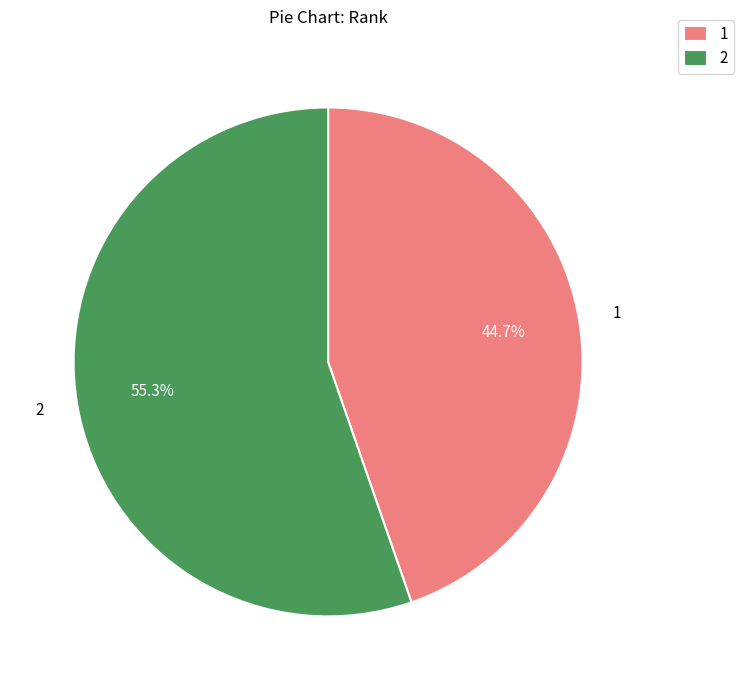

To the nearest percent, what is the difference between the 1 and 2 slice percentages?

11%